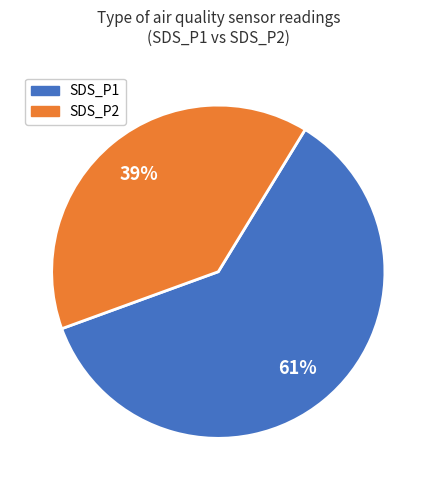

To the nearest percent, what is the average slice percentage?

50%